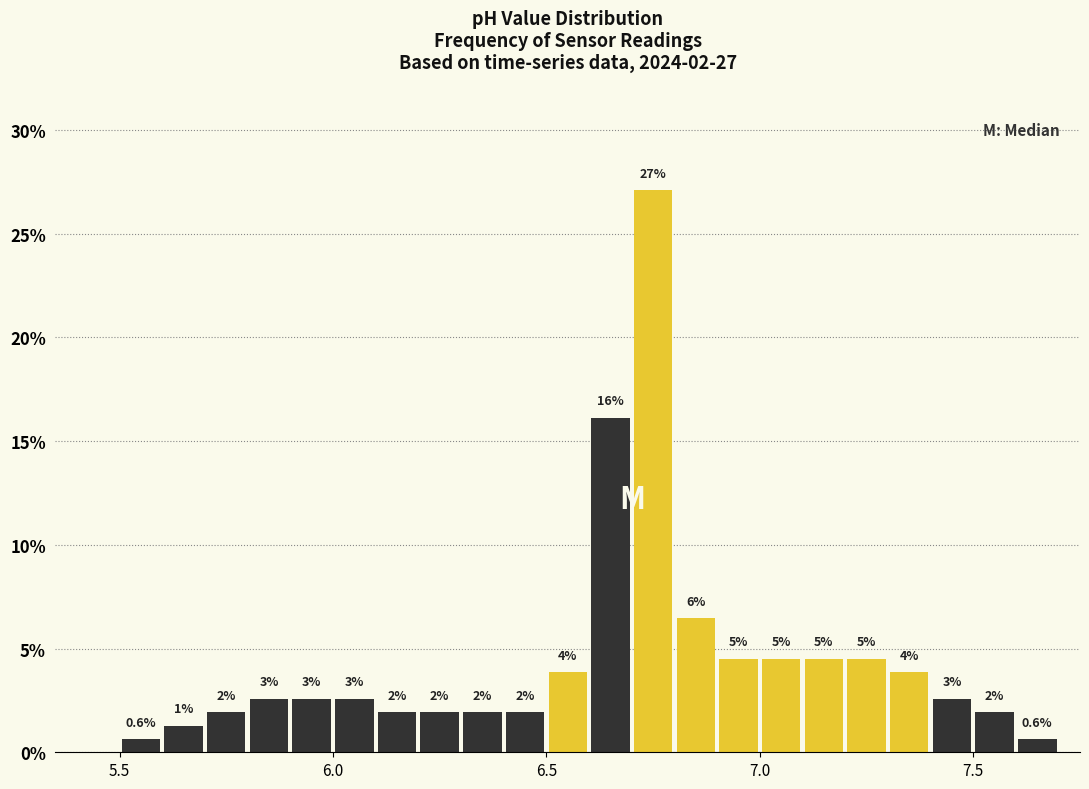

Around what value on the x-axis is the tallest bar? Give the approximate position of its centre, as read against the axis.

6.75